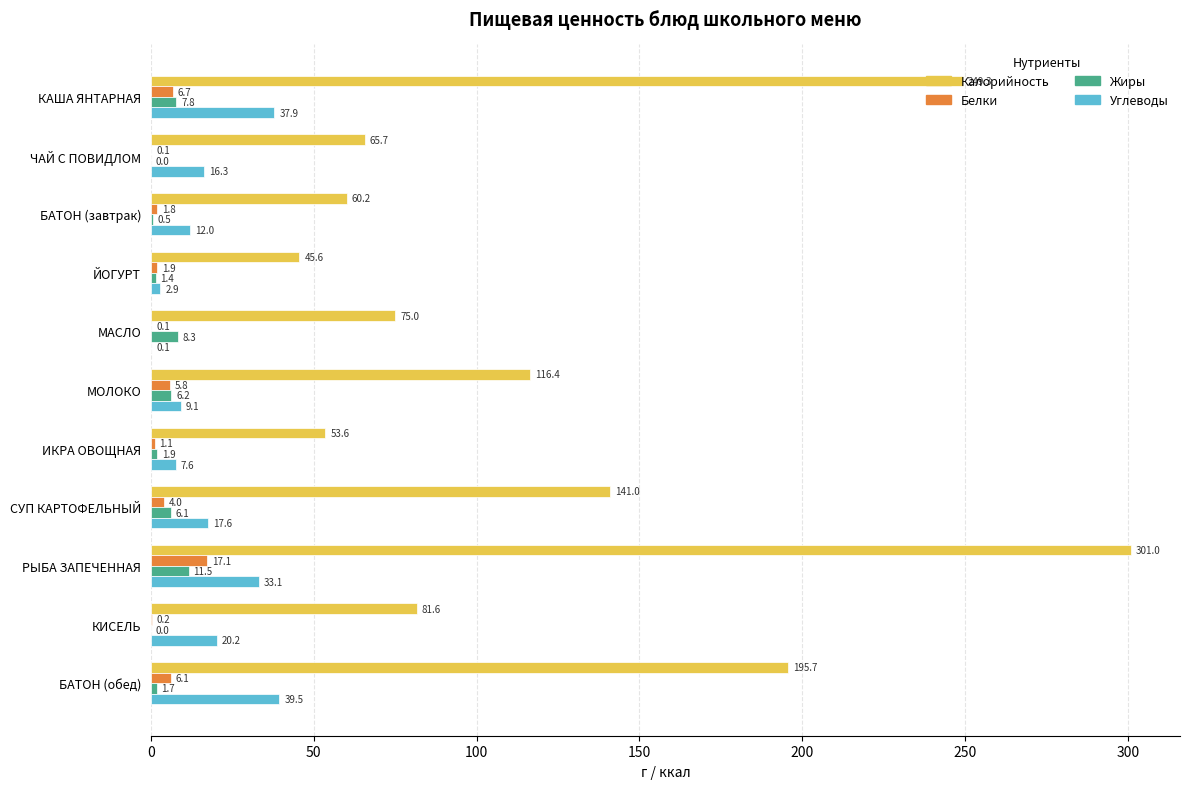

How many distinct data groups are displayed?

4